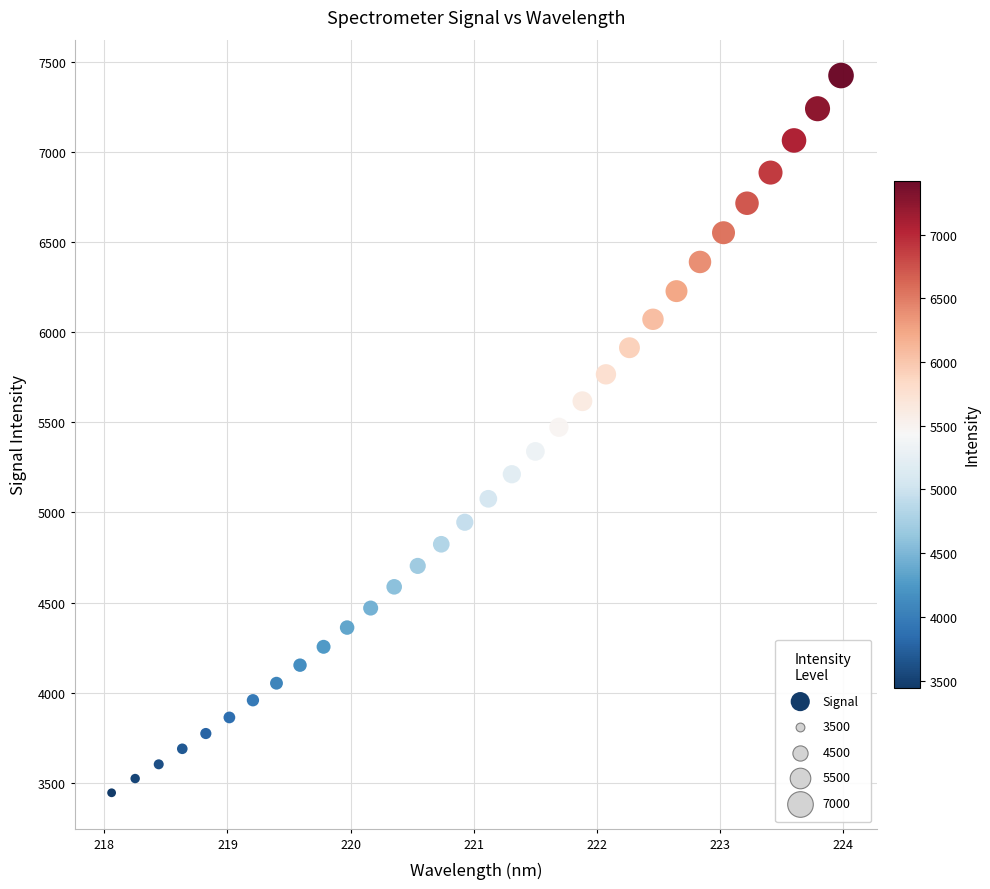

What is the range of Y values (max minus min)?

3976.5